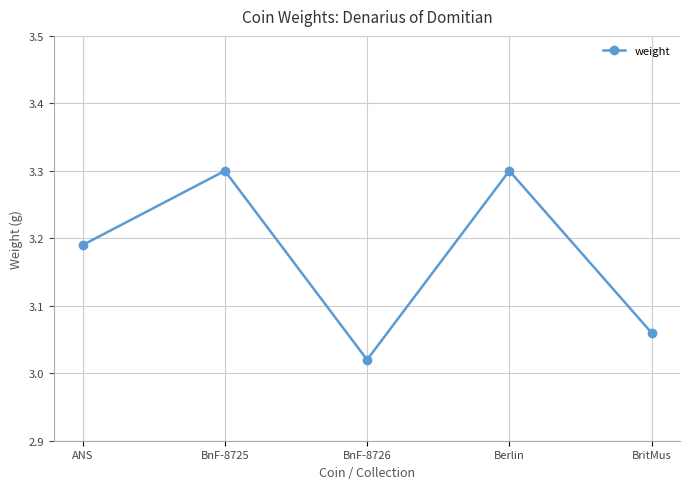

What is the sum of all values?

15.9